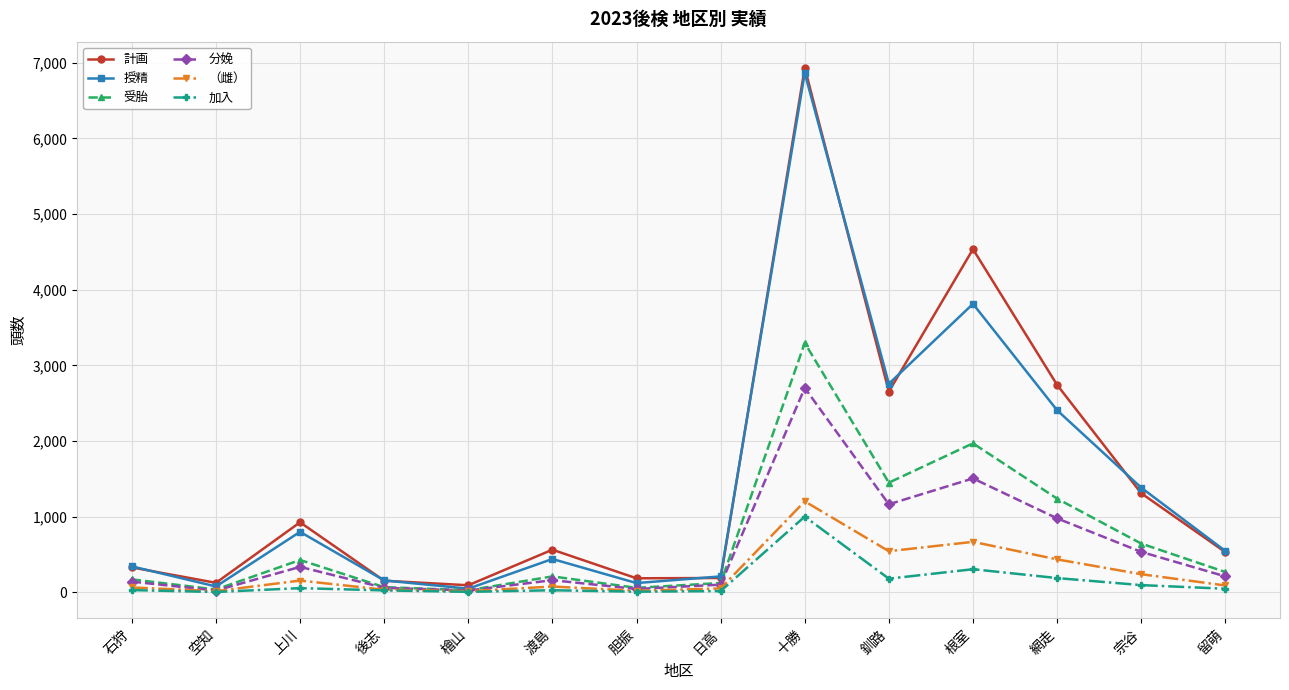

True or false: 受胎 has a value of 746 at 十勝.

False